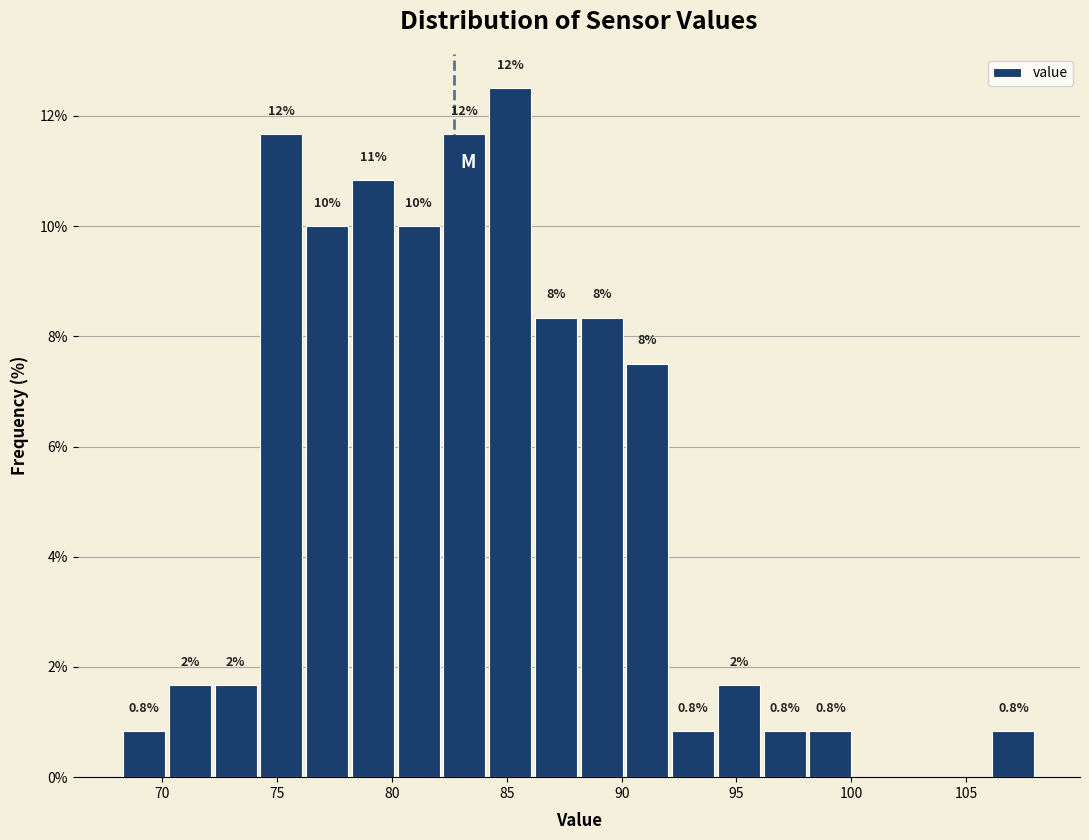

Read against the x-axis, roughly where is the centre of the tallest bar?

85.0